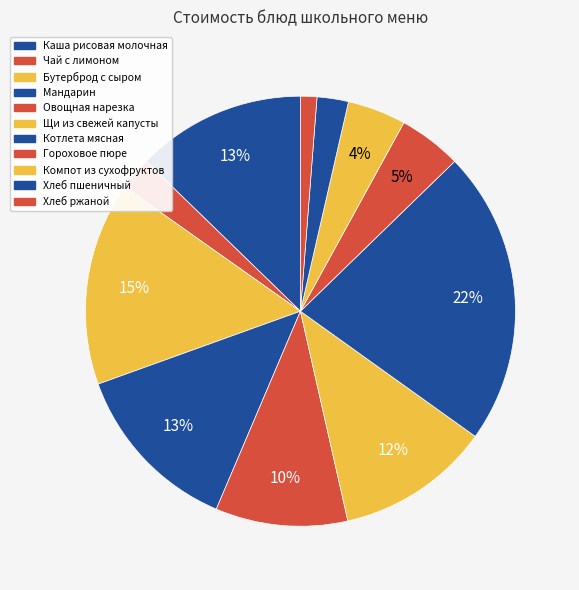

What is the total percentage of Чай с лимоном and Бутерброд с сыром?

17.8%